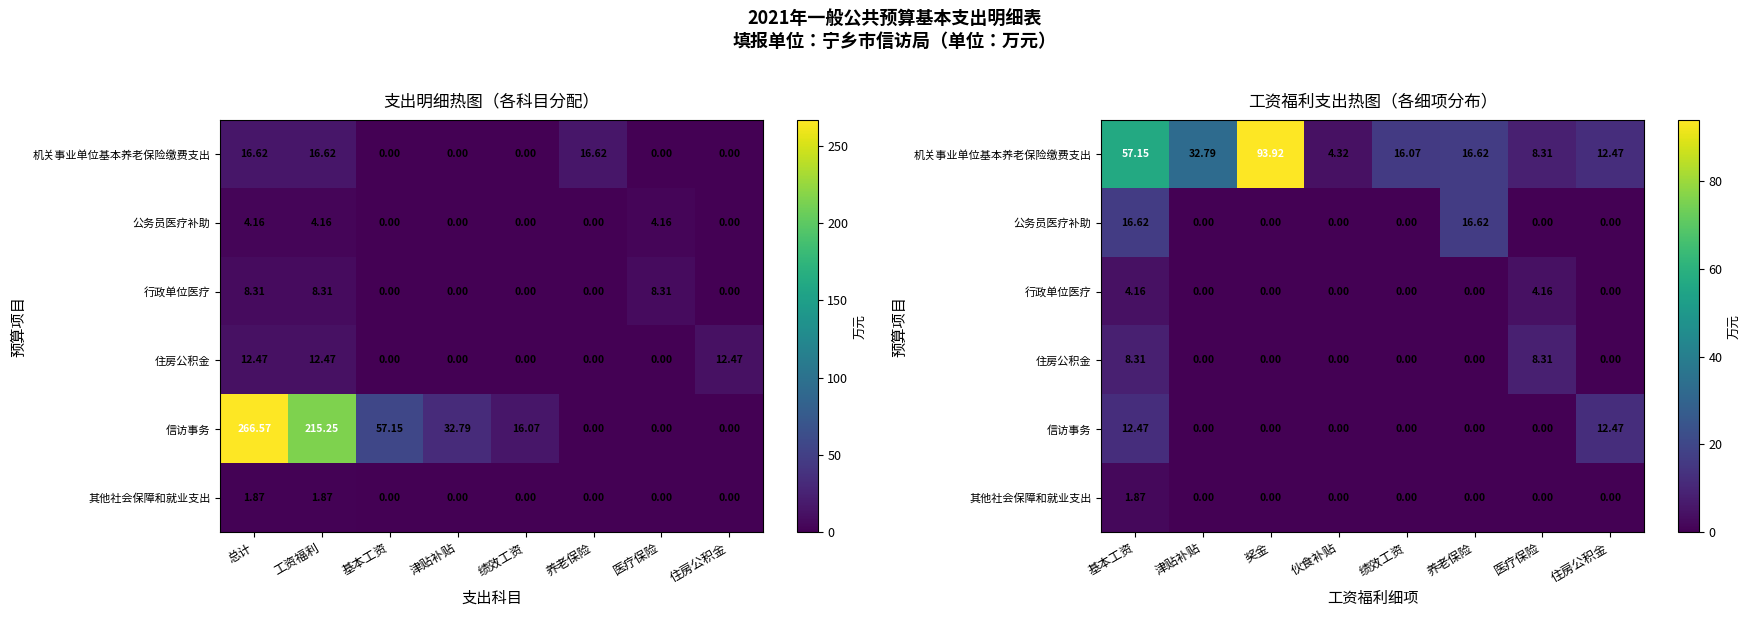

What is the sum of all 住房公积金 values?

16.6